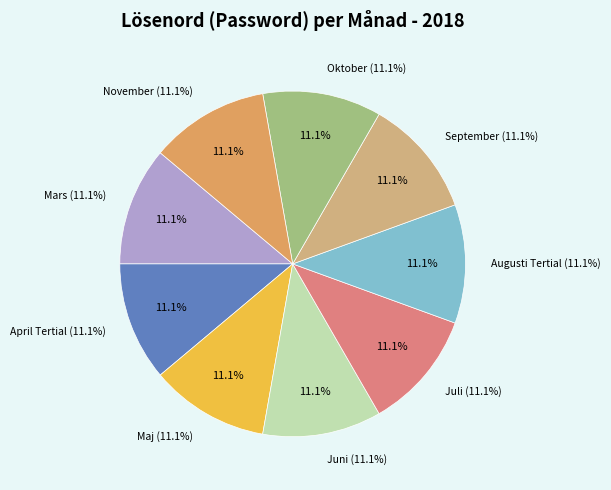

Does any single category account for the majority?

No